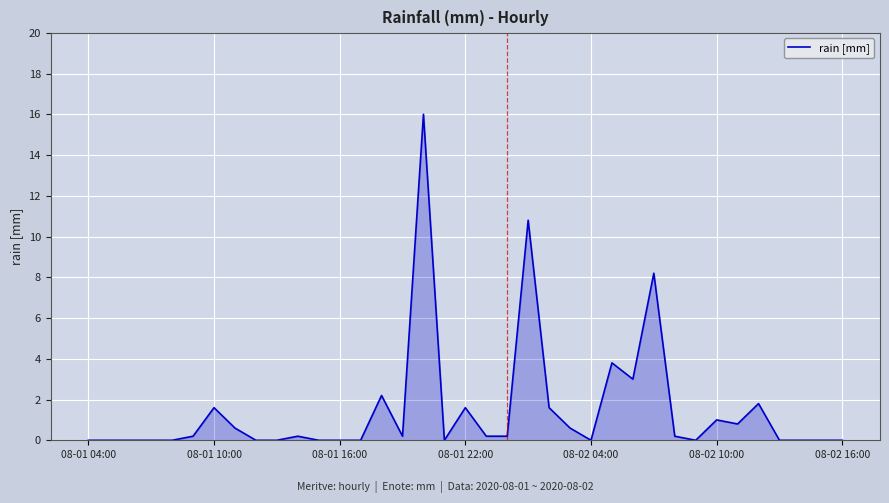

What is the greatest value displayed?

16.0